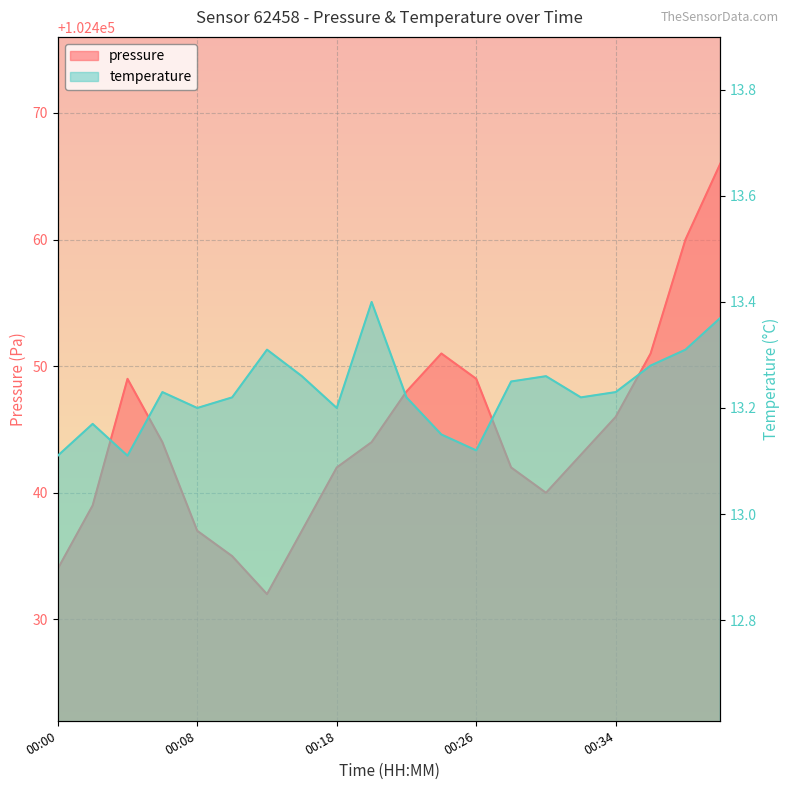

At 00:13, list the series in order from smallest to largest.

temperature, pressure